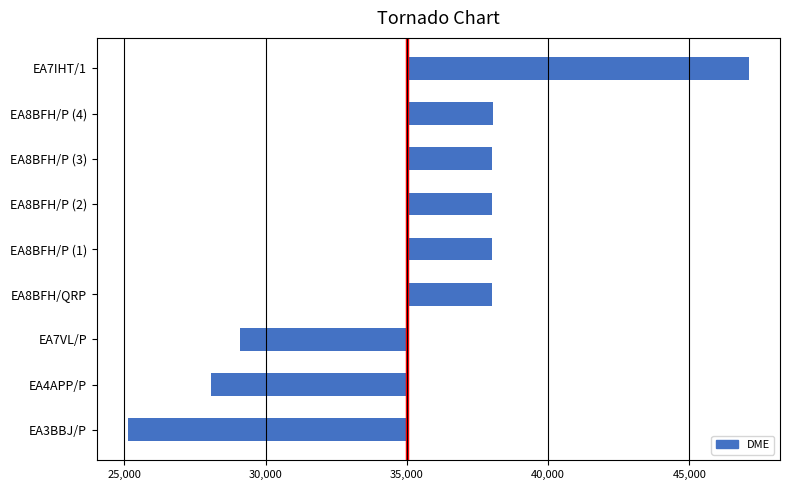

What is the greatest value displayed?

12114